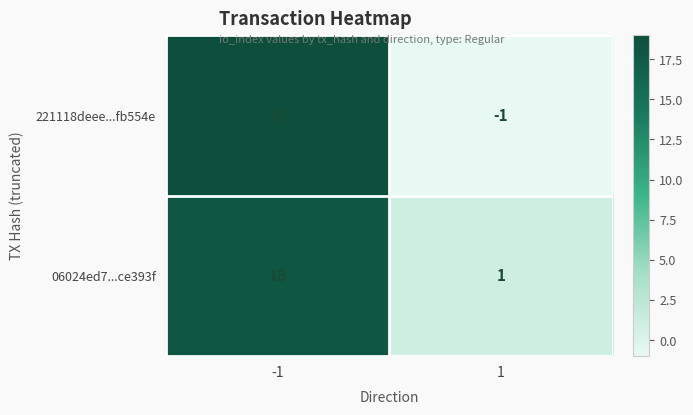

What is the maximum value for 221118deee...fb554e?

19